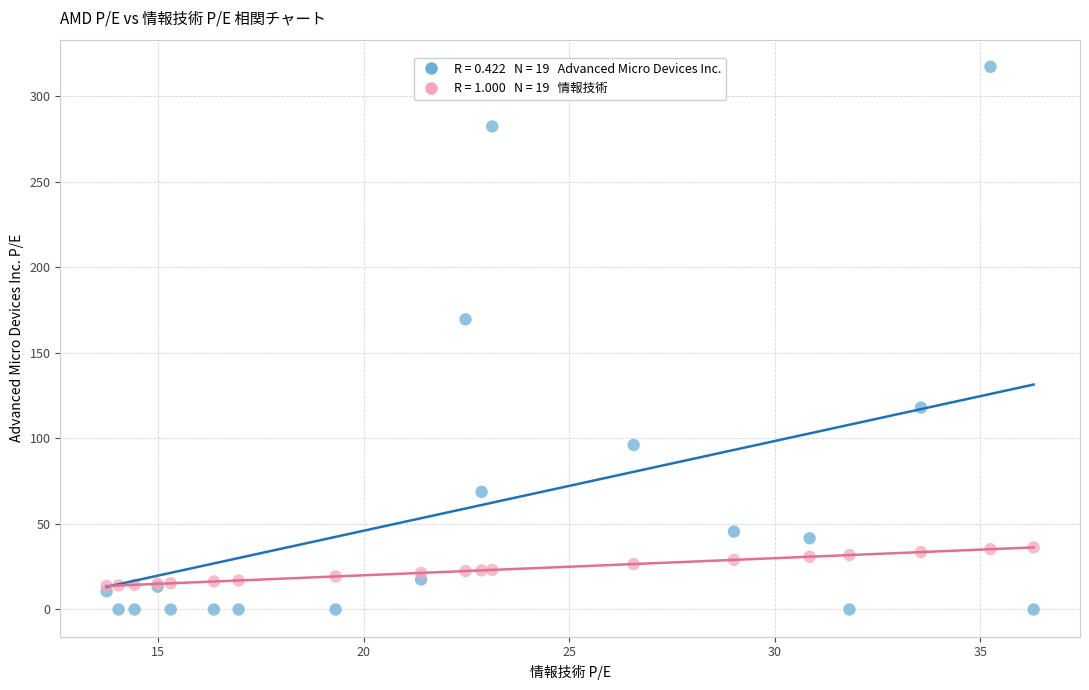

Across all series, what Y value is closest to 158?

169.6